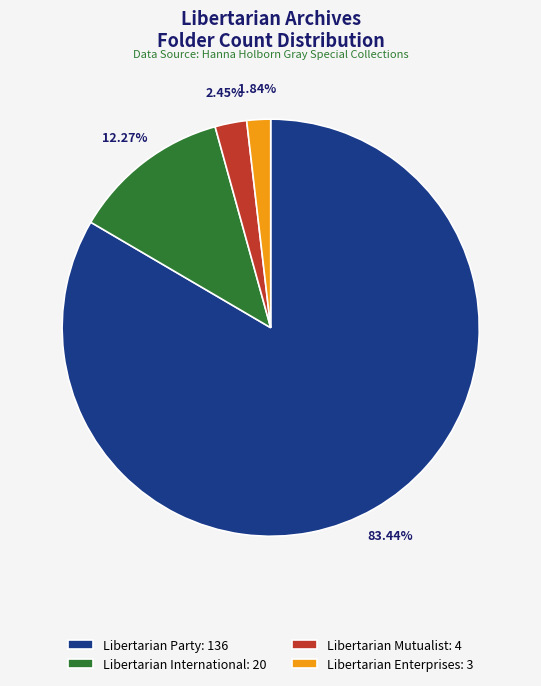

Which slice represents more than half of the pie?

Libertarian Party